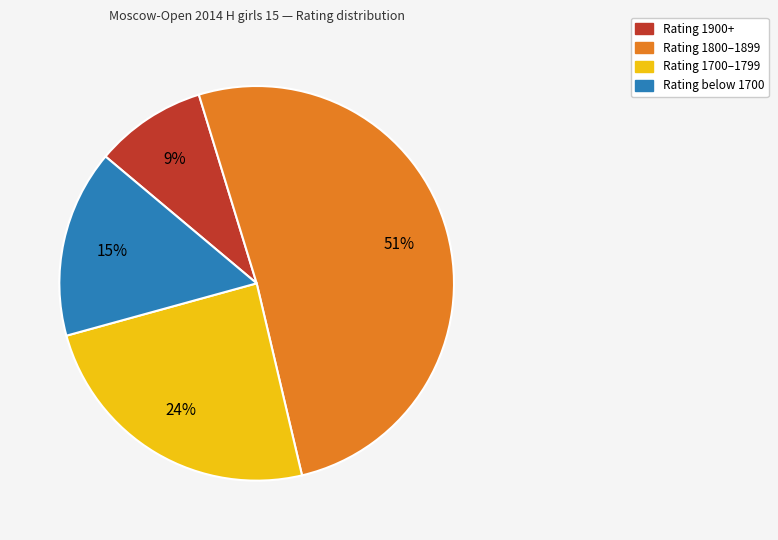

To the nearest percent, what is the average slice percentage?

25%